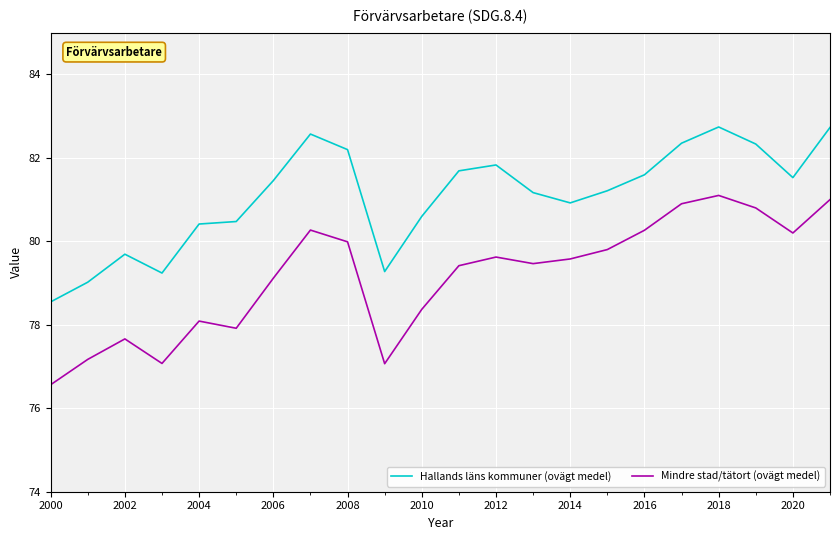

What is the maximum value for Hallands läns kommuner (ovägt medel)?

82.7